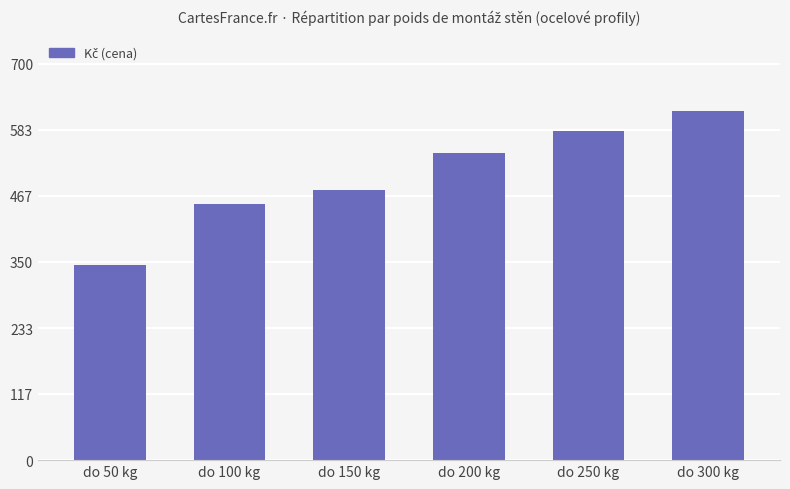

What is the sum of all values?

3014